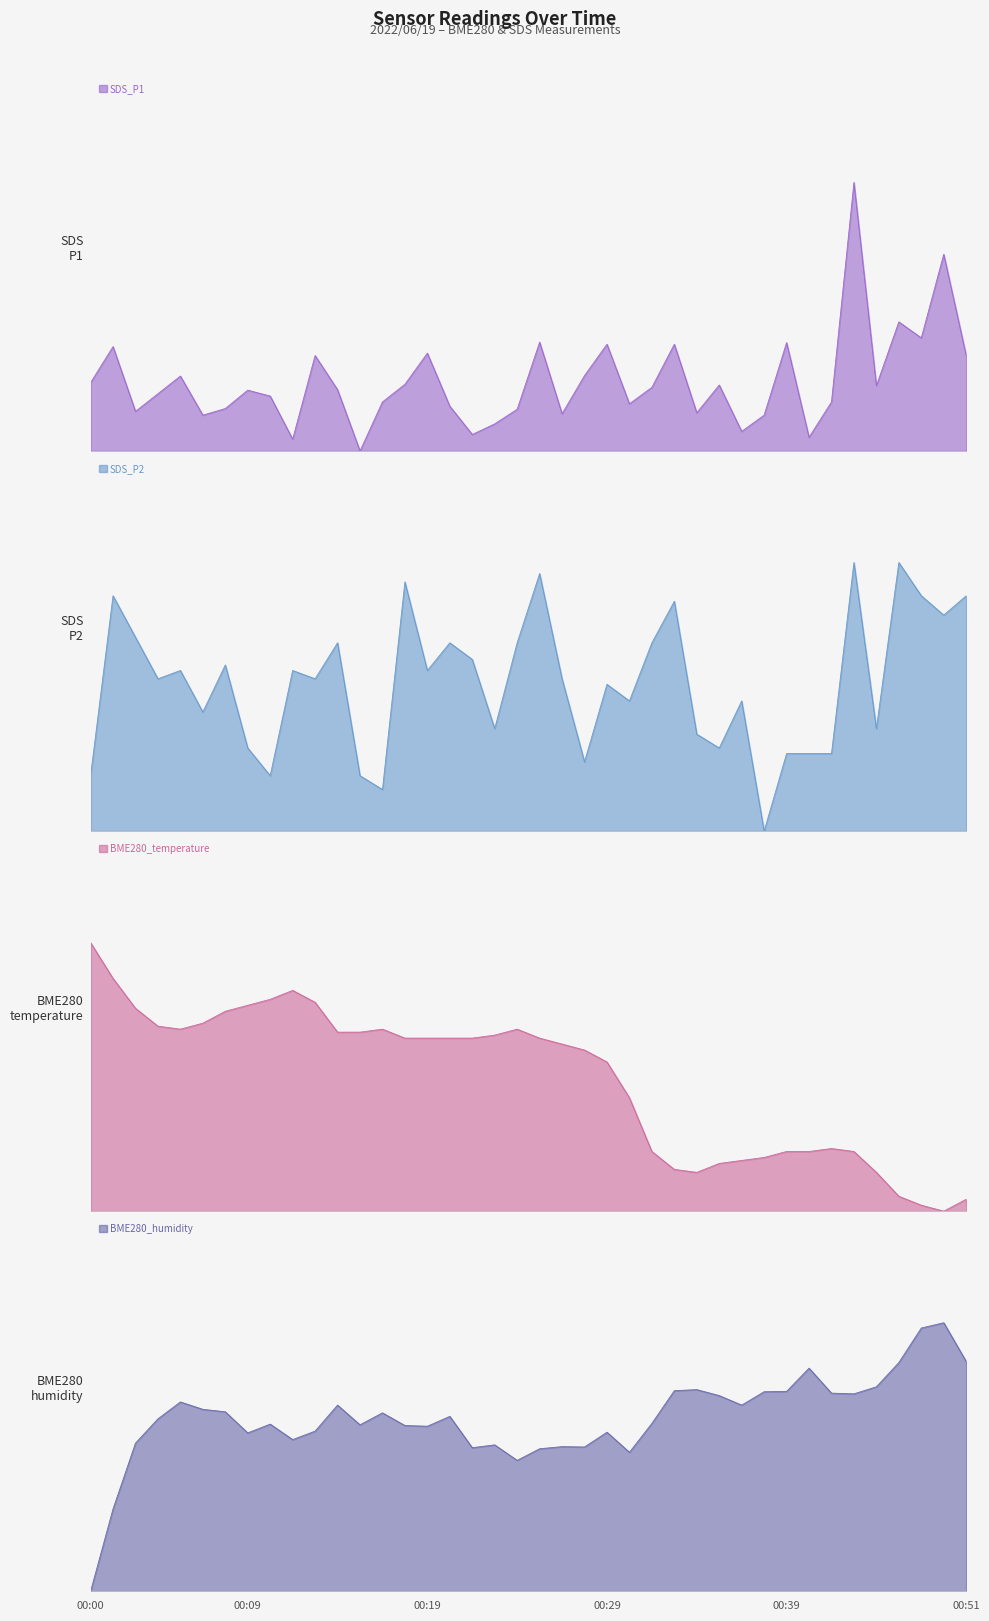

True or false: BME280_temperature has more than 0 points higher than both neighbors.

True